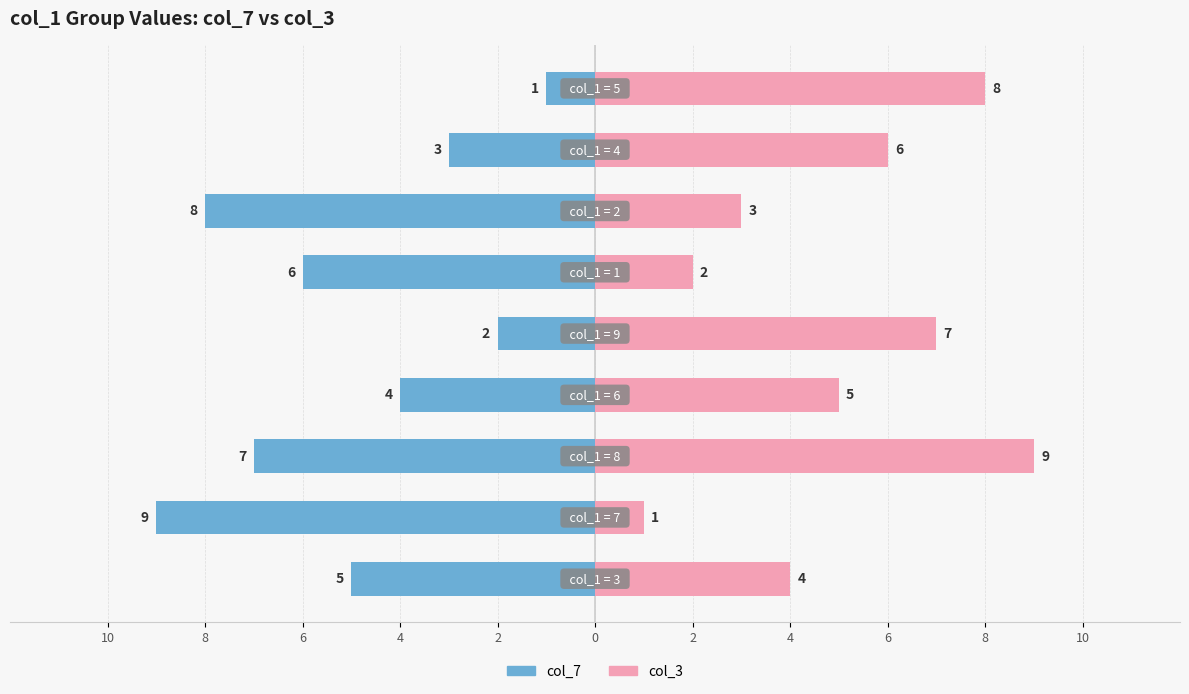

The value of col_7 at 6 is -2. True or false?

False